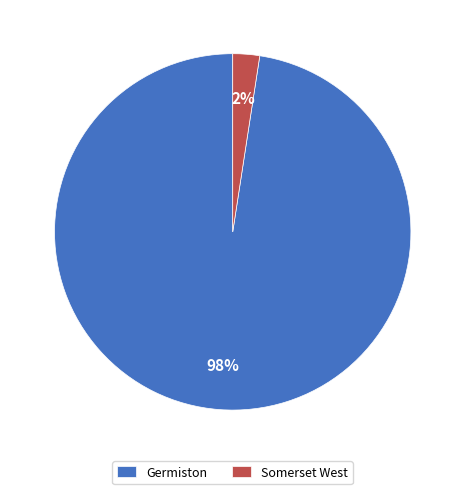

What is the smallest slice in the pie chart?

Somerset West